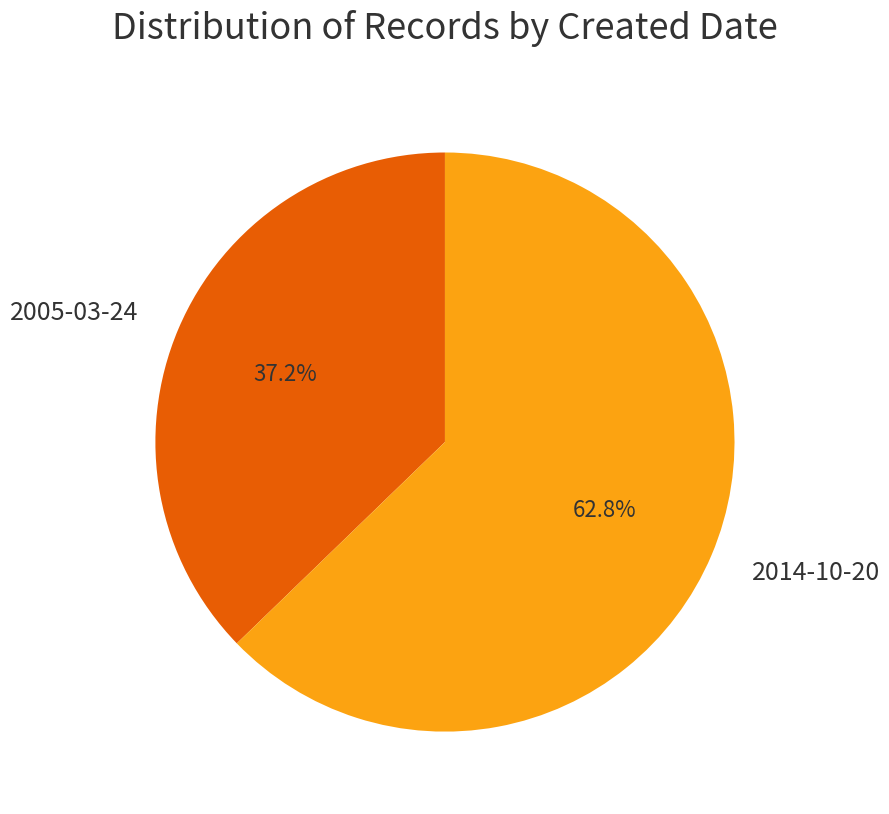

The 2014-10-20 slice represents 74% of the pie. True or false?

False